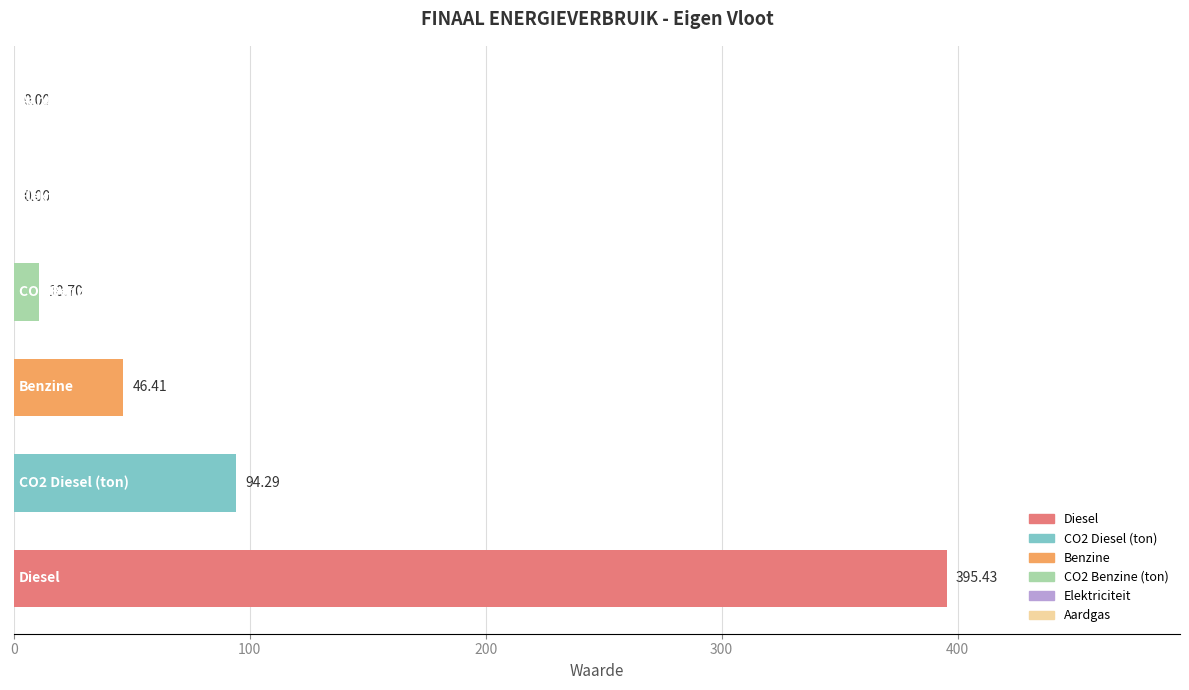

What is the sum of all values?

546.8